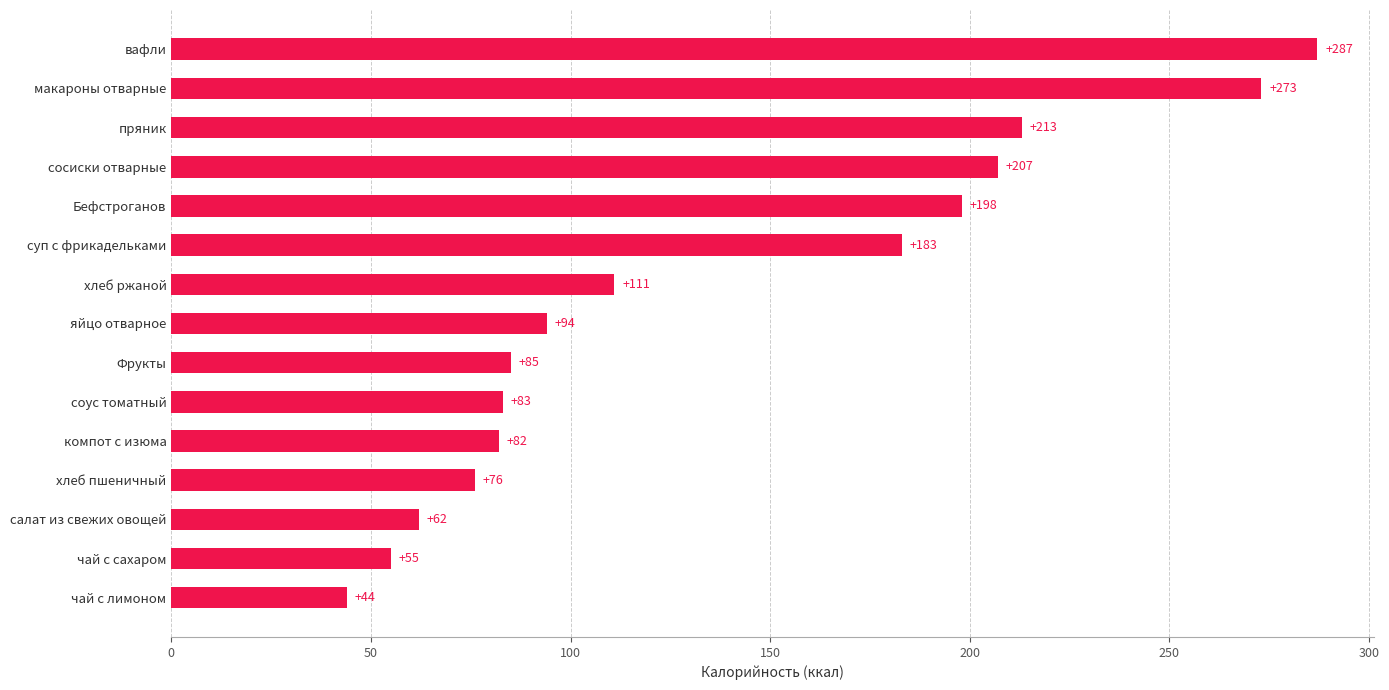

Does the chart contain any negative values?

No